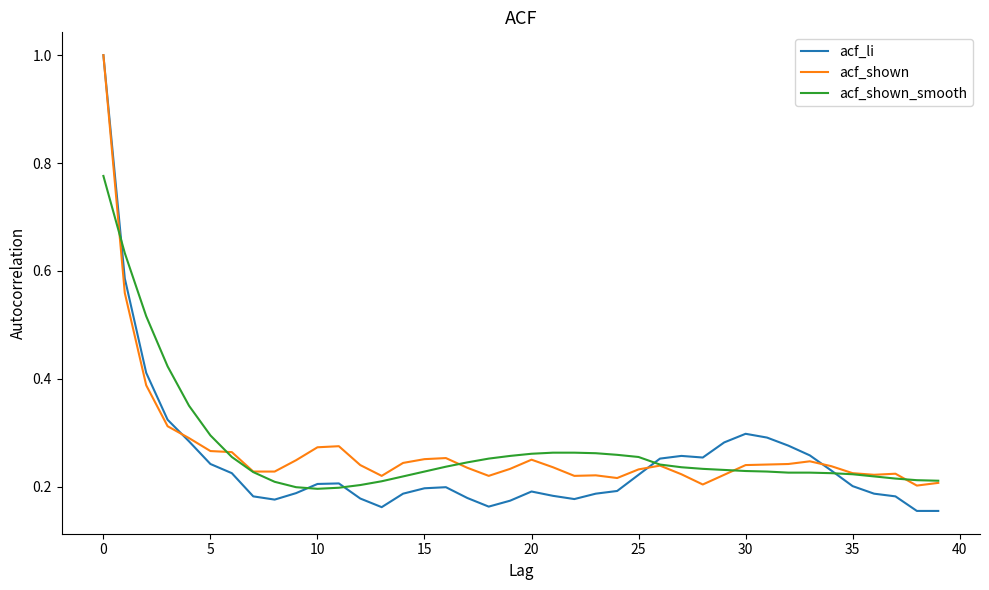

What is the highest value of the acf_li series?

1.0